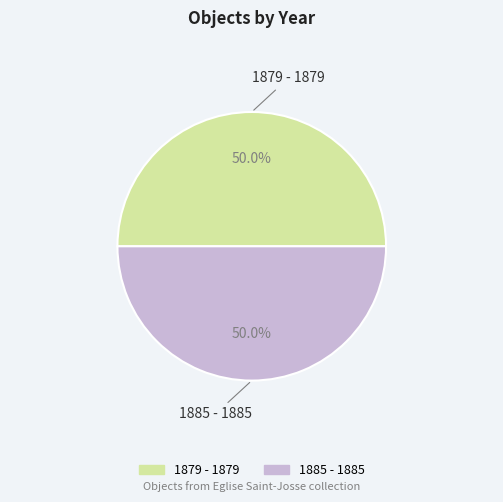

What portion of the pie excludes 1879 - 1879?

50.0%